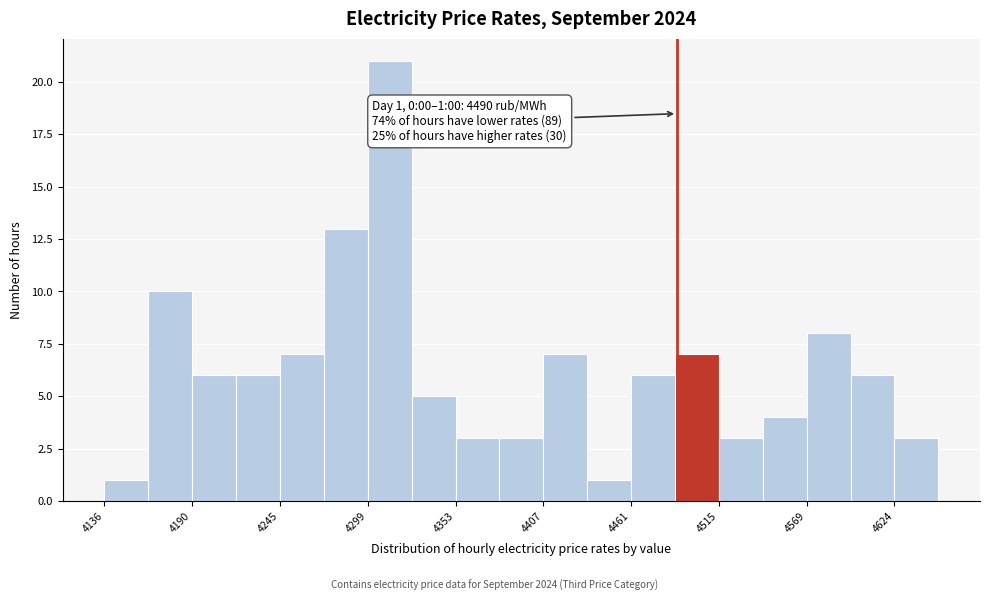

Around what value on the x-axis is the tallest bar? Give the approximate position of its centre, as read against the axis.

4310